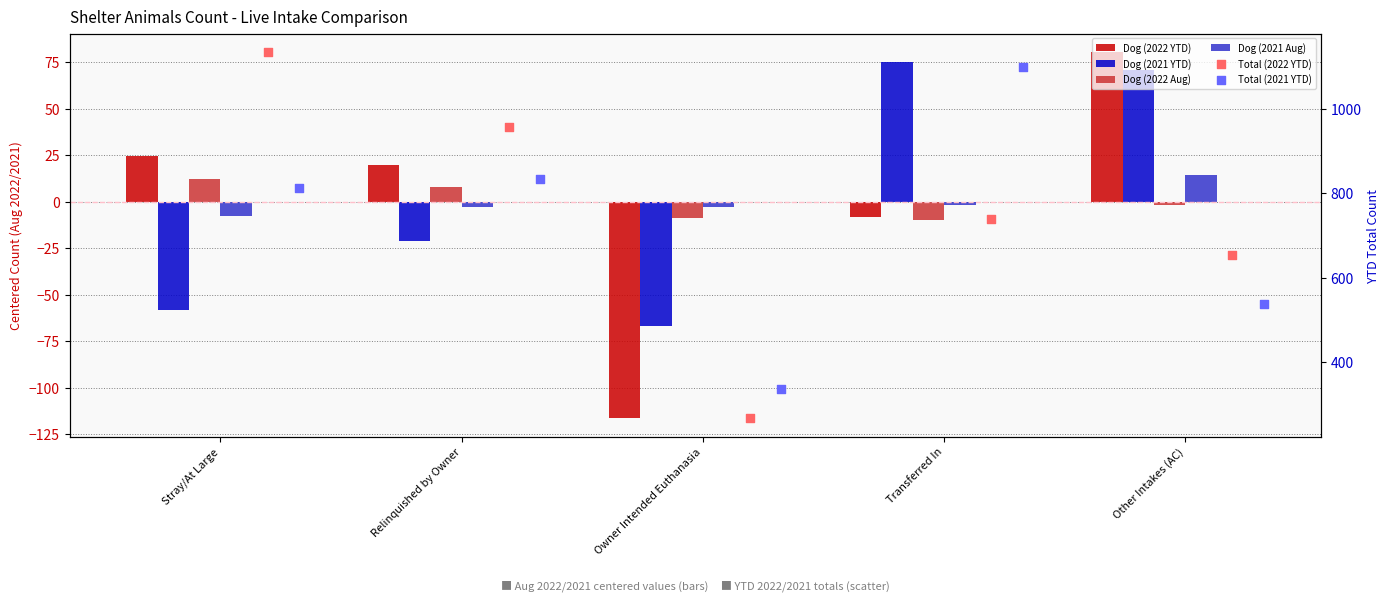

Which series has the largest total across all categories?

Total (2022 YTD)